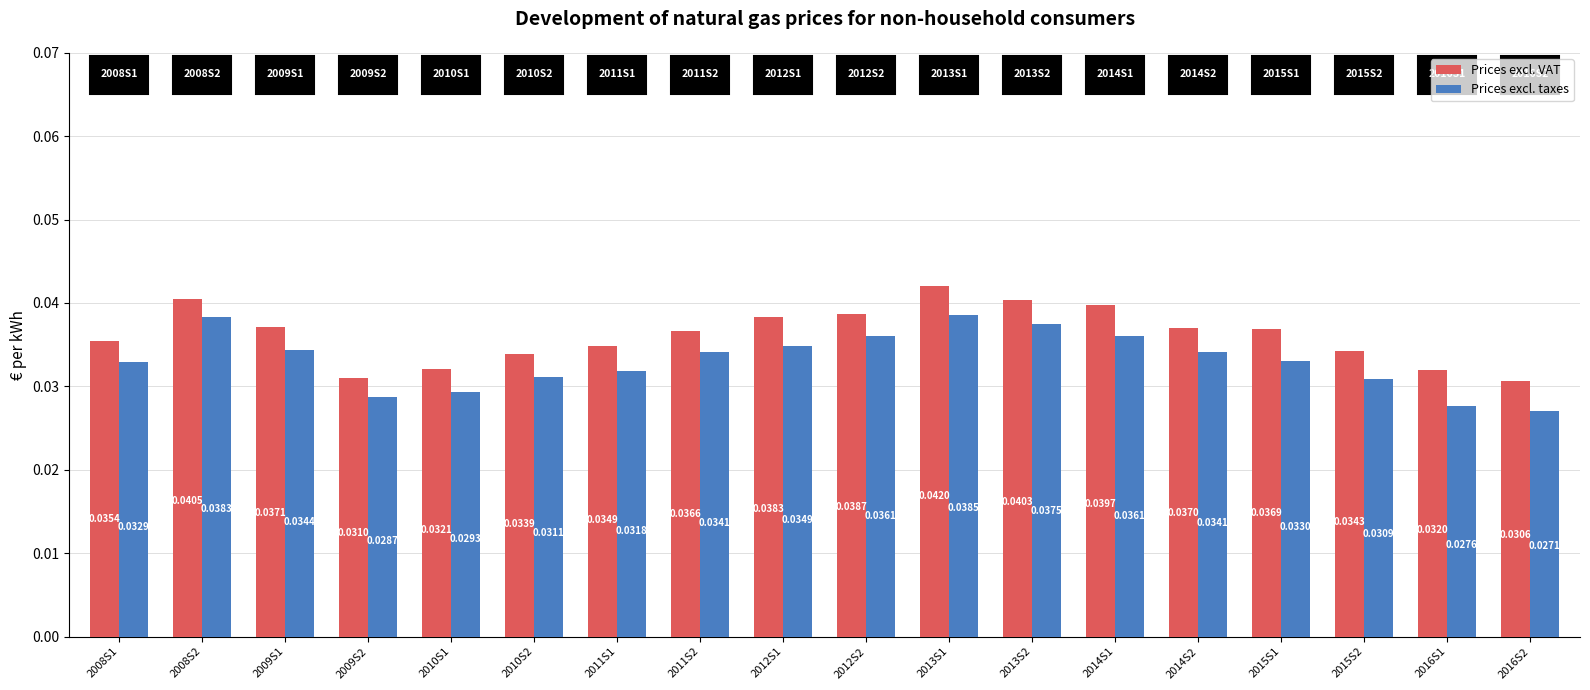

Rank the series by their average value, from highest to lowest.

Prices excl. VAT, Prices excl. taxes